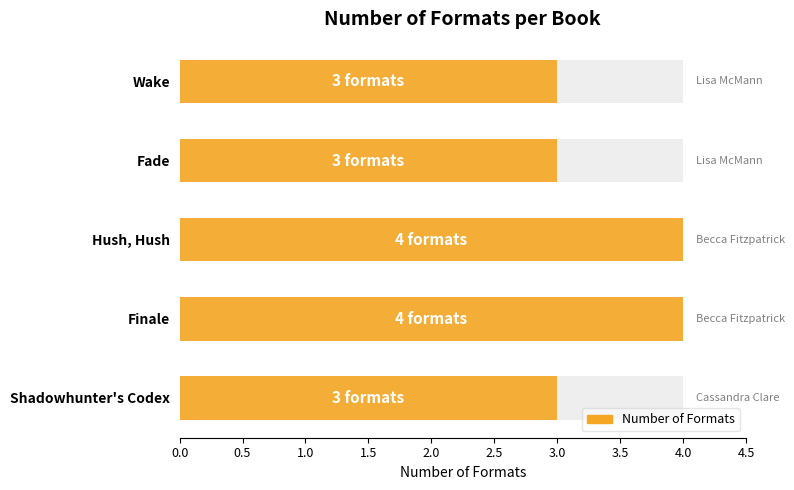

What is the difference between the second highest and minimum values?

1